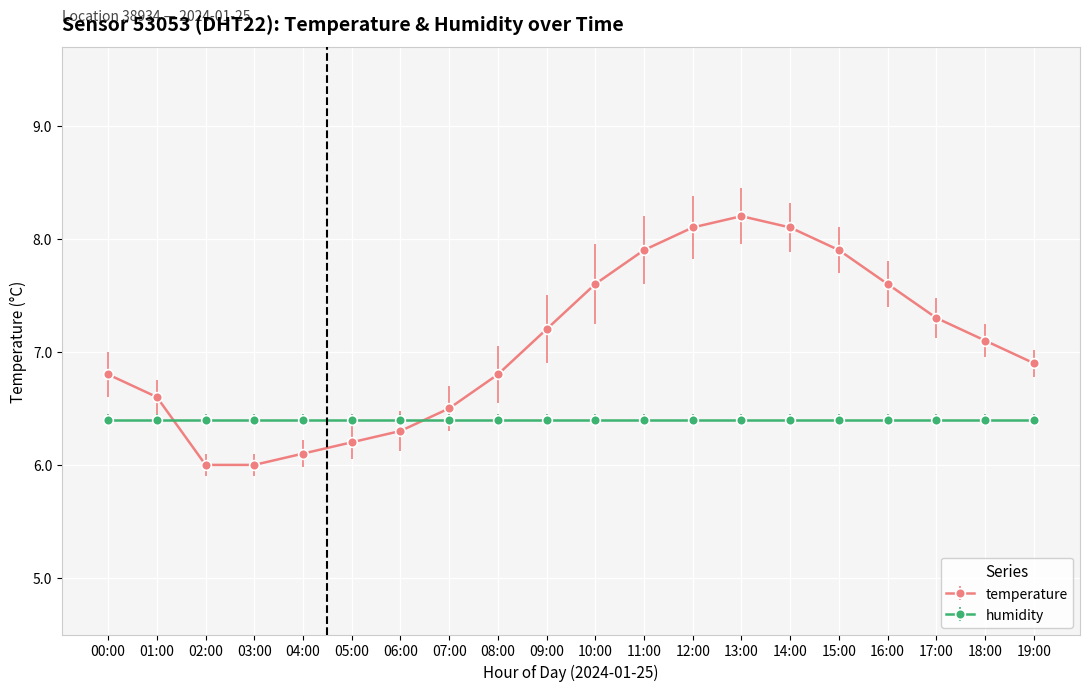

Which series has the widest spread of values?

temperature